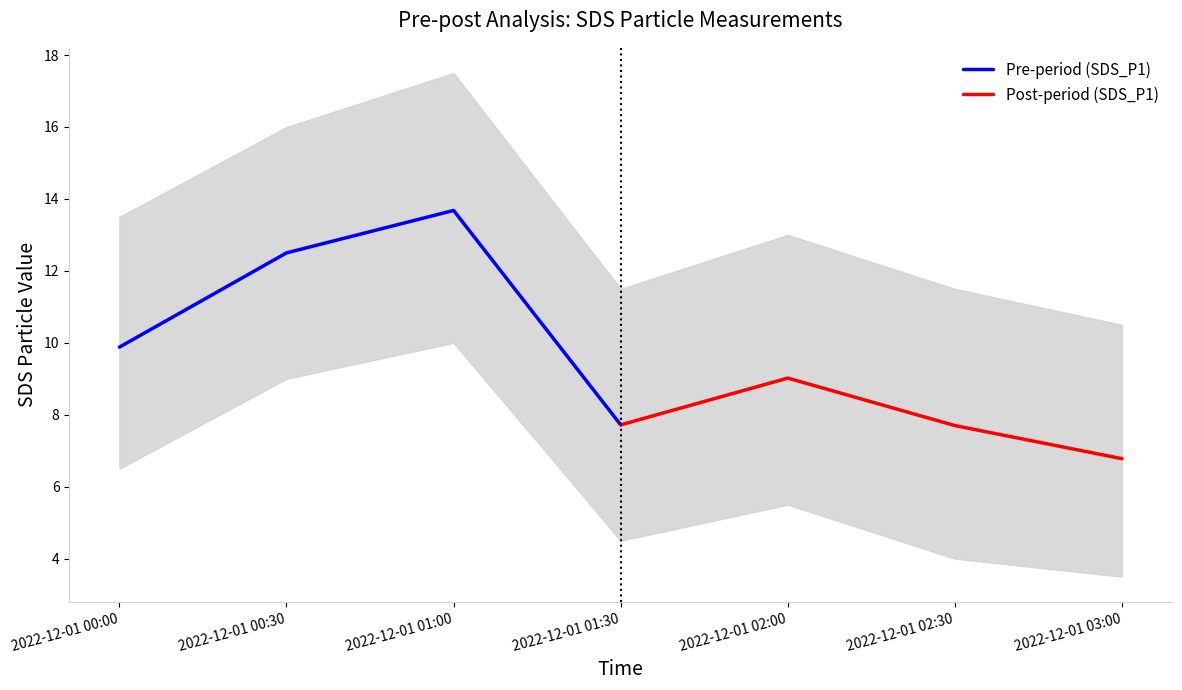

What is the sum of the Post-period (SDS_P1) values at 2022-12-01 03:00 and 2022-12-01 01:30?

14.5